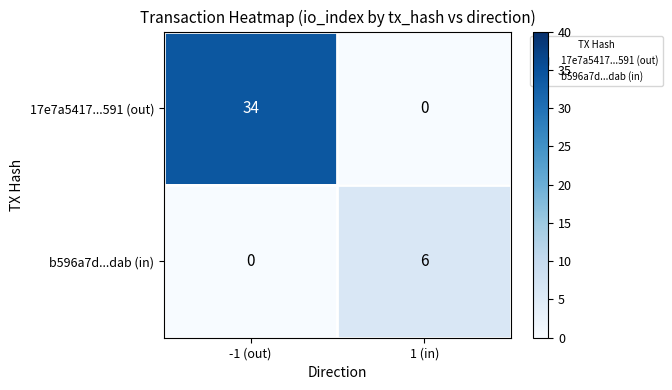

Rank the series by their average value, from highest to lowest.

17e7a5417...591 (out), b596a7d...dab (in)